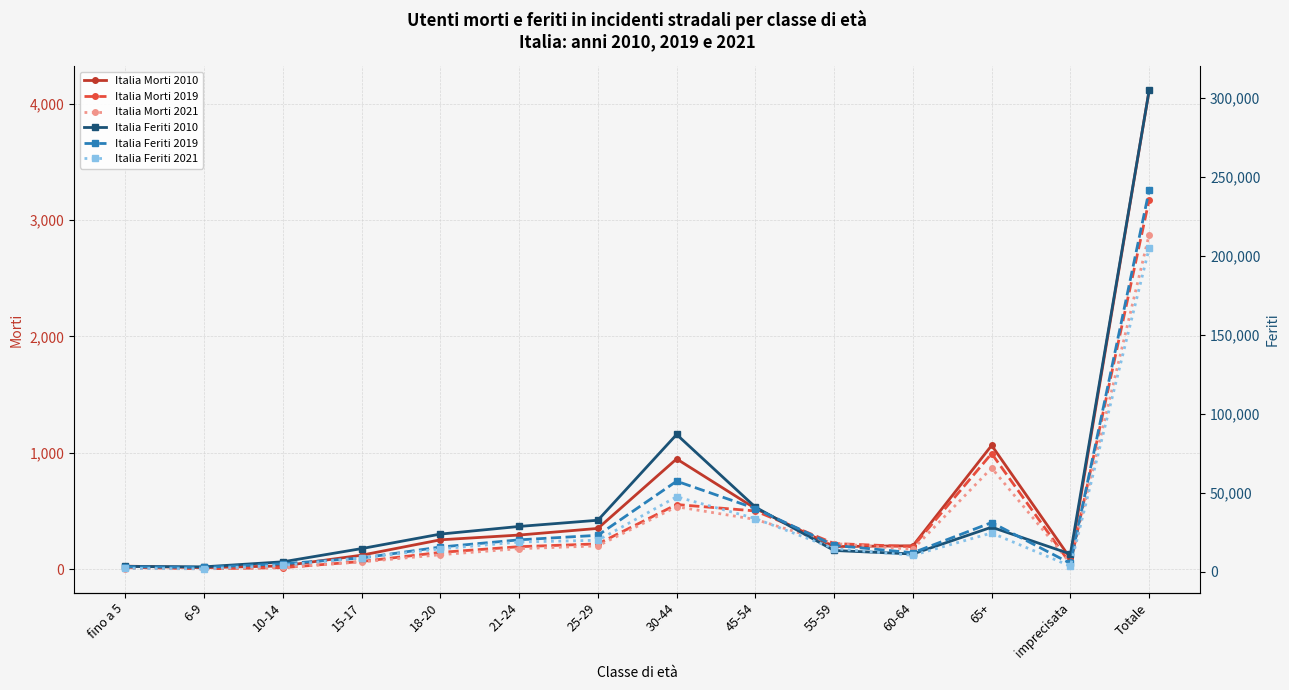

At 10-14, list the series in order from largest to smallest.

Italia Feriti 2010, Italia Feriti 2019, Italia Feriti 2021, Italia Morti 2010, Italia Morti 2021, Italia Morti 2019